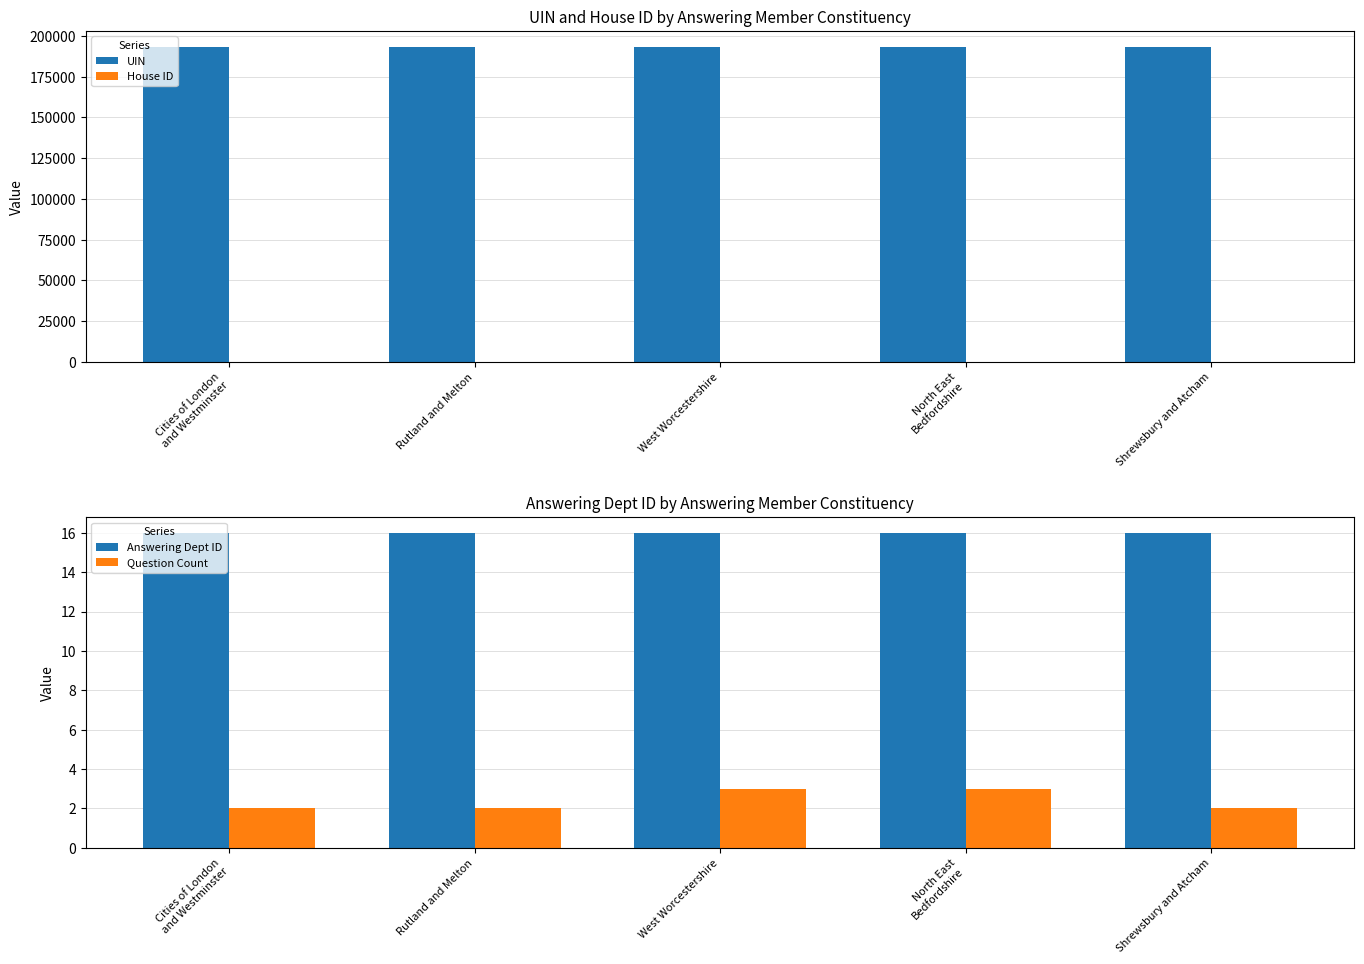

Which series changed the most between Cities of London
and Westminster and North East
Bedfordshire?

UIN